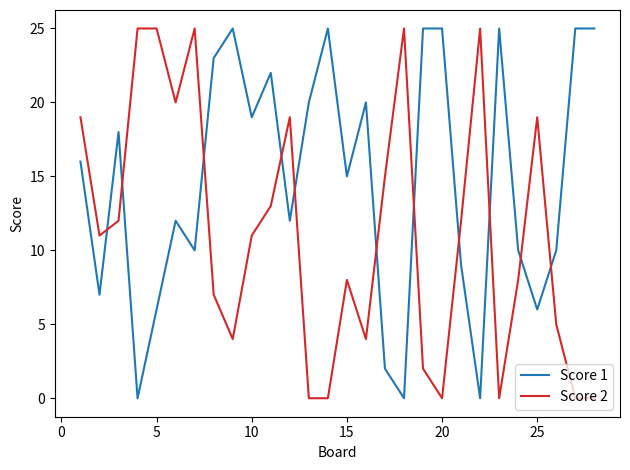

How many categories are shown in the chart?

28